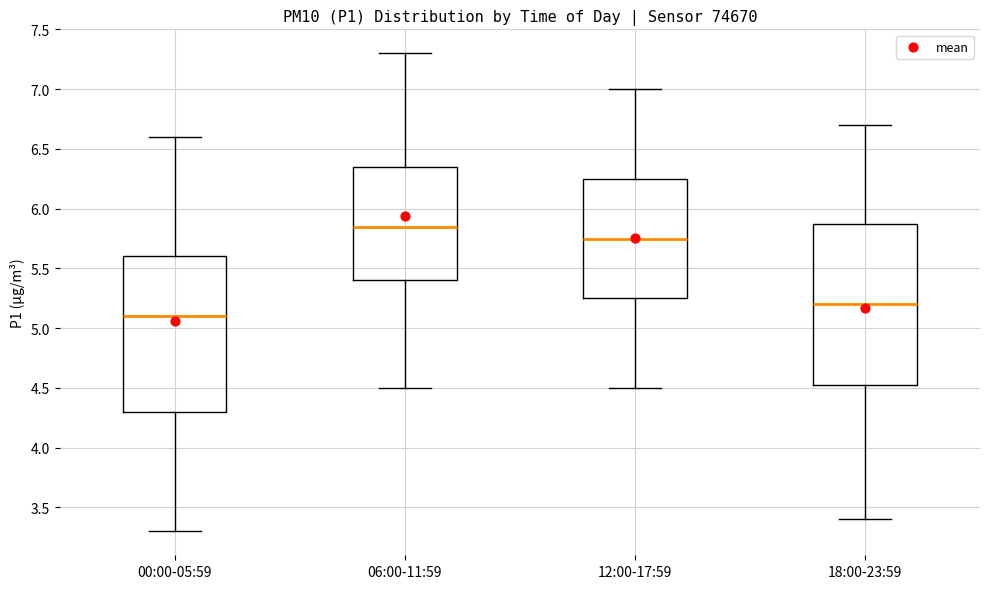

Where is the upper edge of the box for 06:00-11:59 on the y-axis? The values are not printed on the chart, so give them approximately, as read against the axis.

6.35